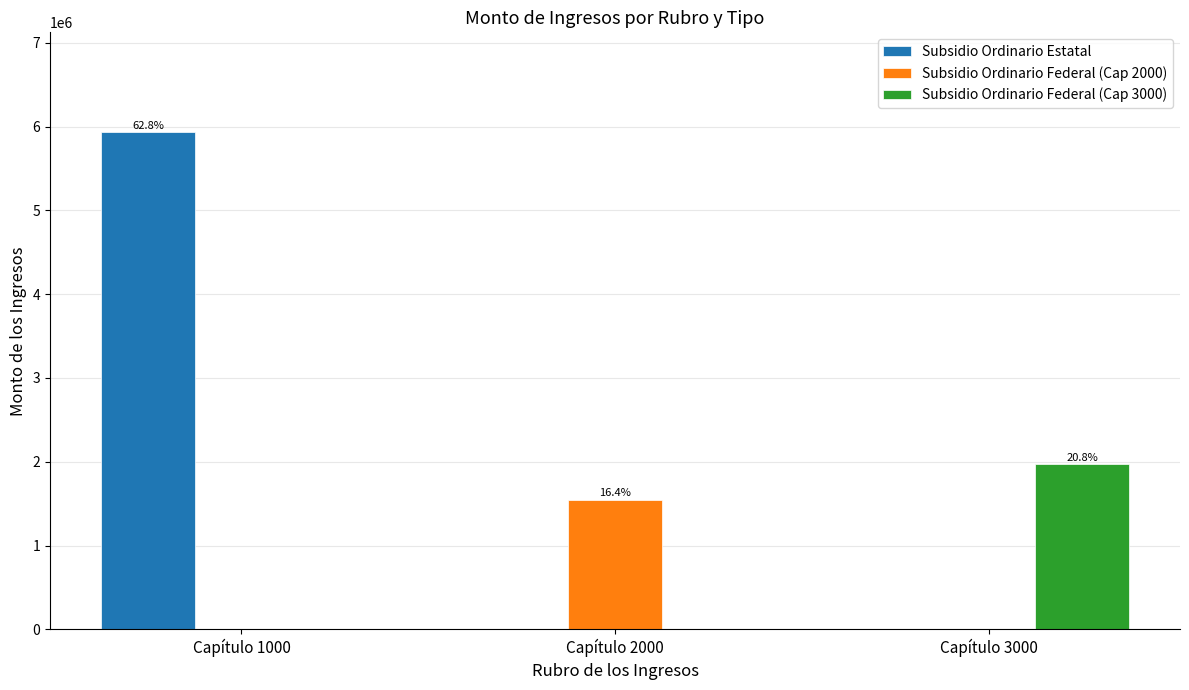

How many data points in Subsidio Ordinario Estatal are above 0?

1